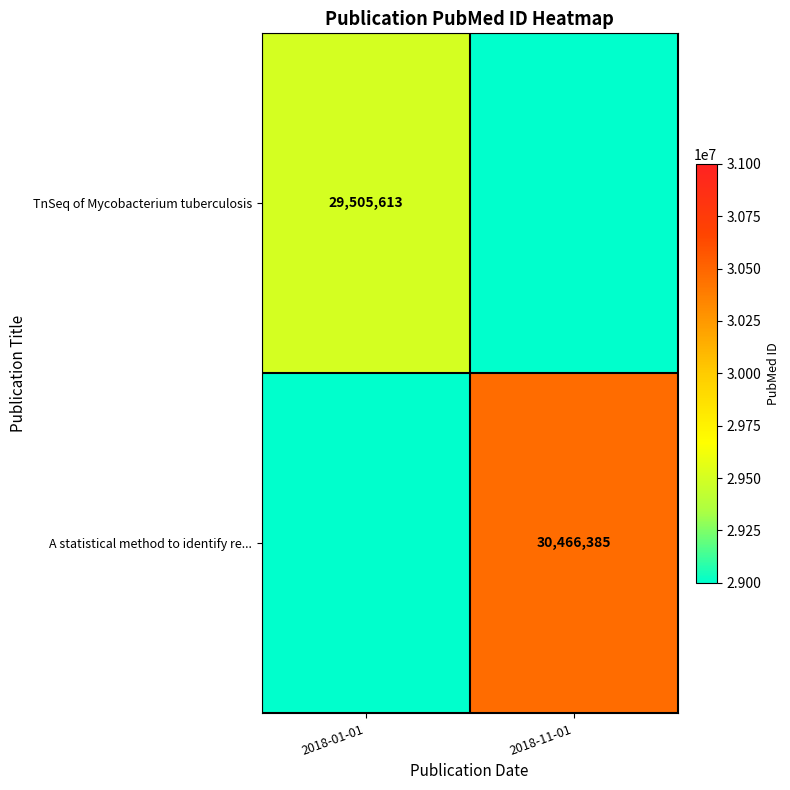

The A statistical method to identify re... series shows 30466385 at 2018-11-01. True or false?

True